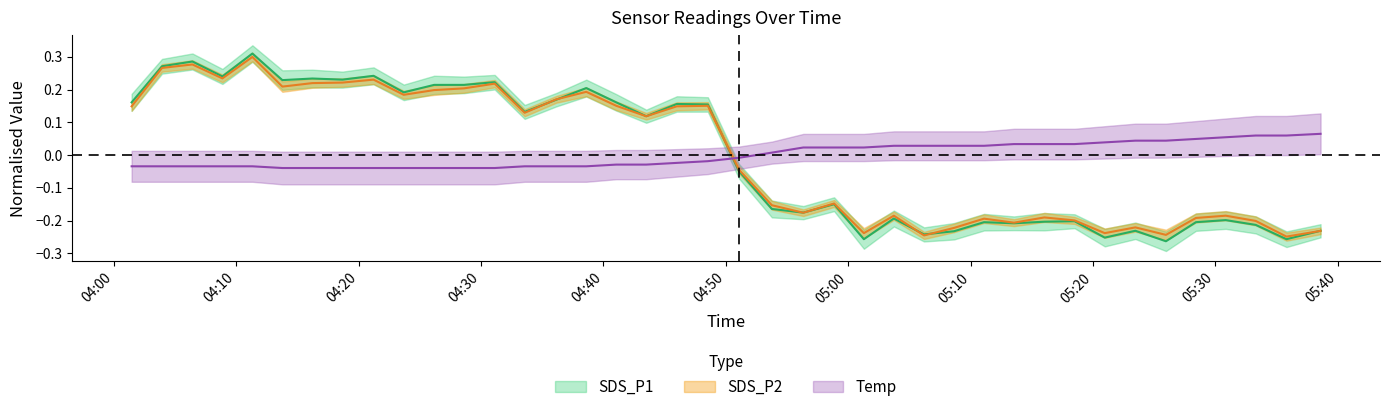

What are all the series names shown in the legend?

SDS_P1, SDS_P2, Temp